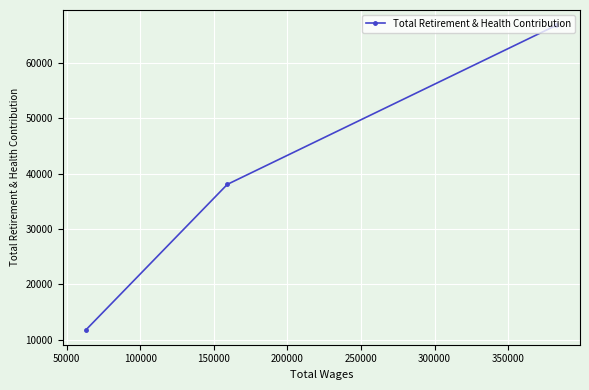

What is the sum of all values?

116678